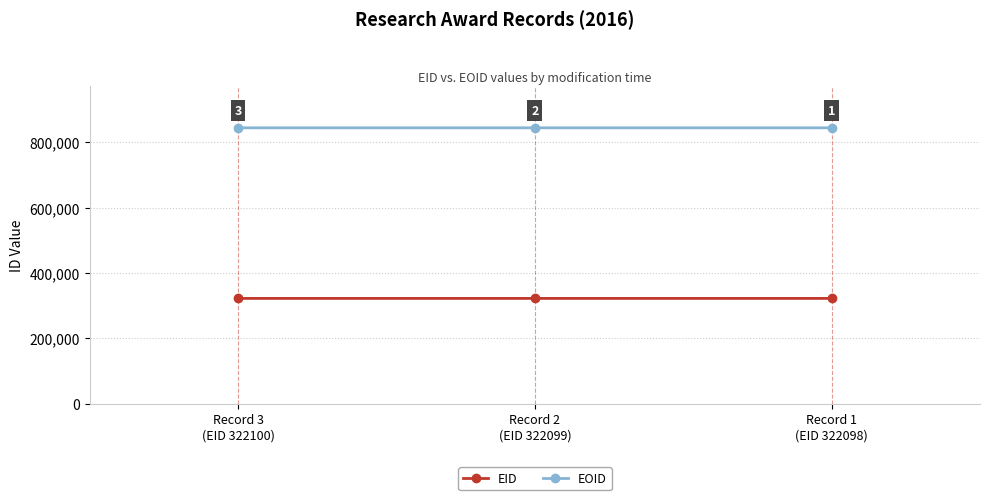

What is the total value across all series at Record 1
(EID 322098)?

1166241